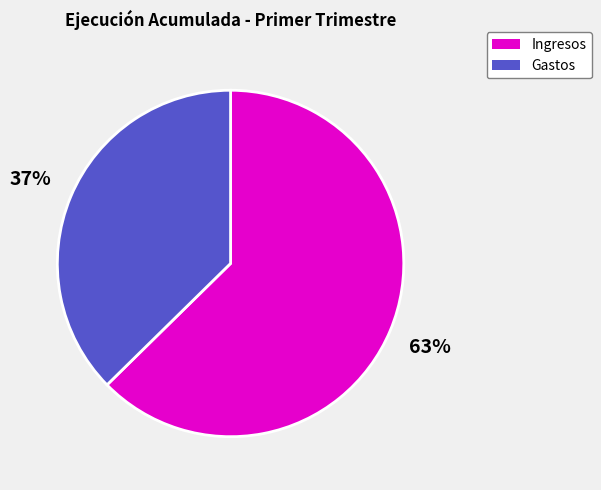

Approximately how many times larger is the value at Ingresos compared to Gastos?

1.7